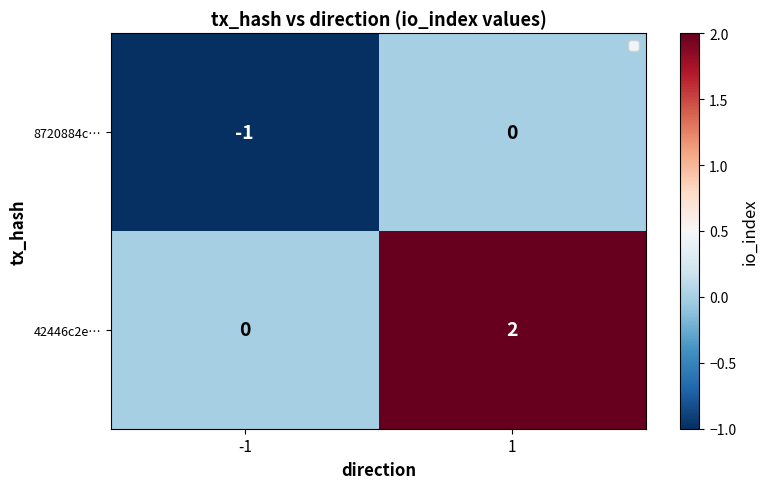

Reading left to right, extract all data points from this chart.

8720884c…: -1=-1	1=0
42446c2e…: -1=0	1=2